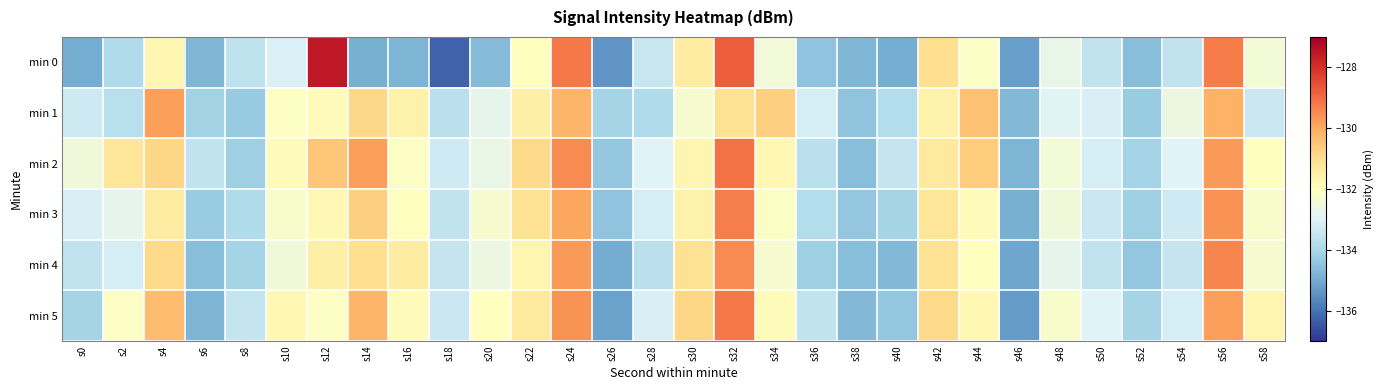

Count the number of data series in this chart.

6